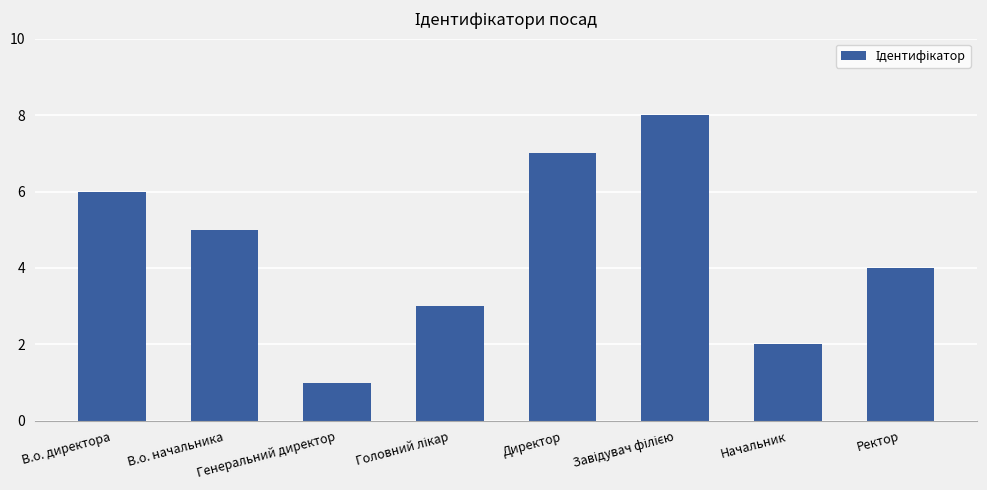

At which label is the value closest to 4?

Ректор